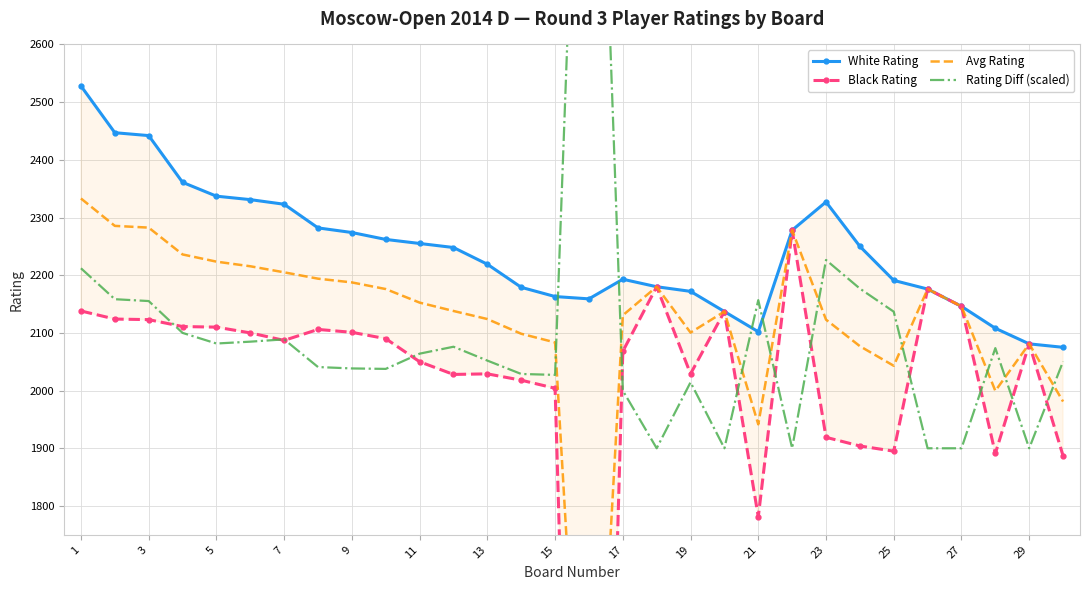

At which category does Rating Diff (scaled) reach its first local valley?

5